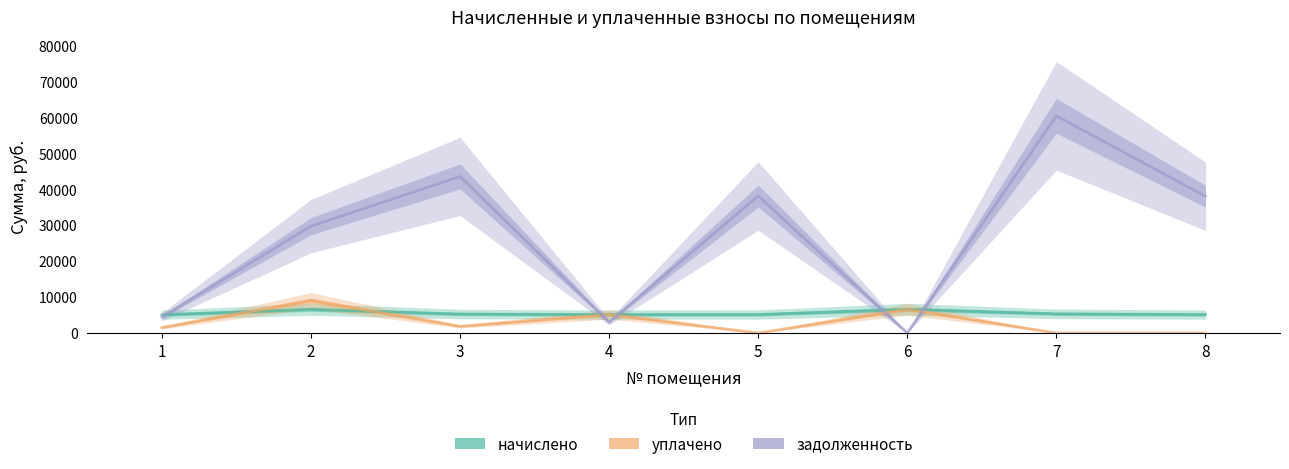

Is it true that уплачено equals 0.0 at 7?

True